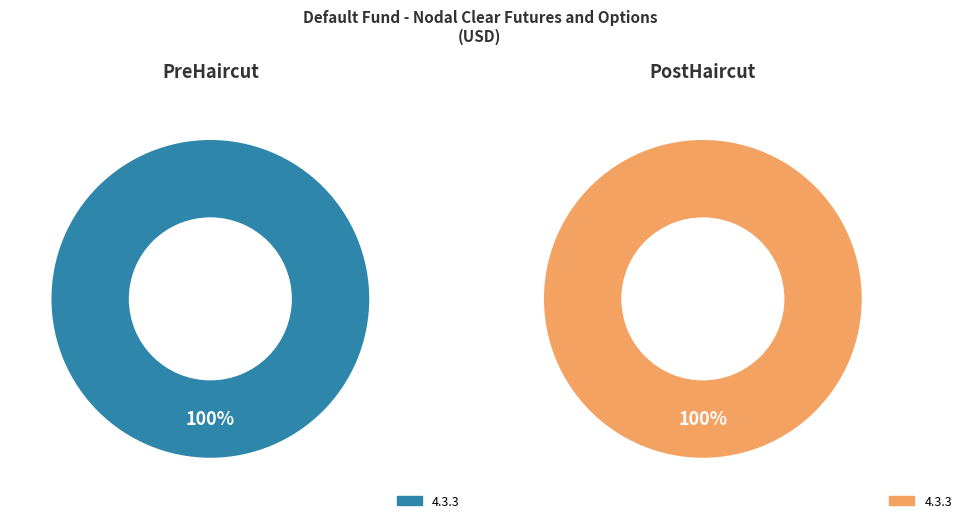

Is Other the majority of the pie?

No